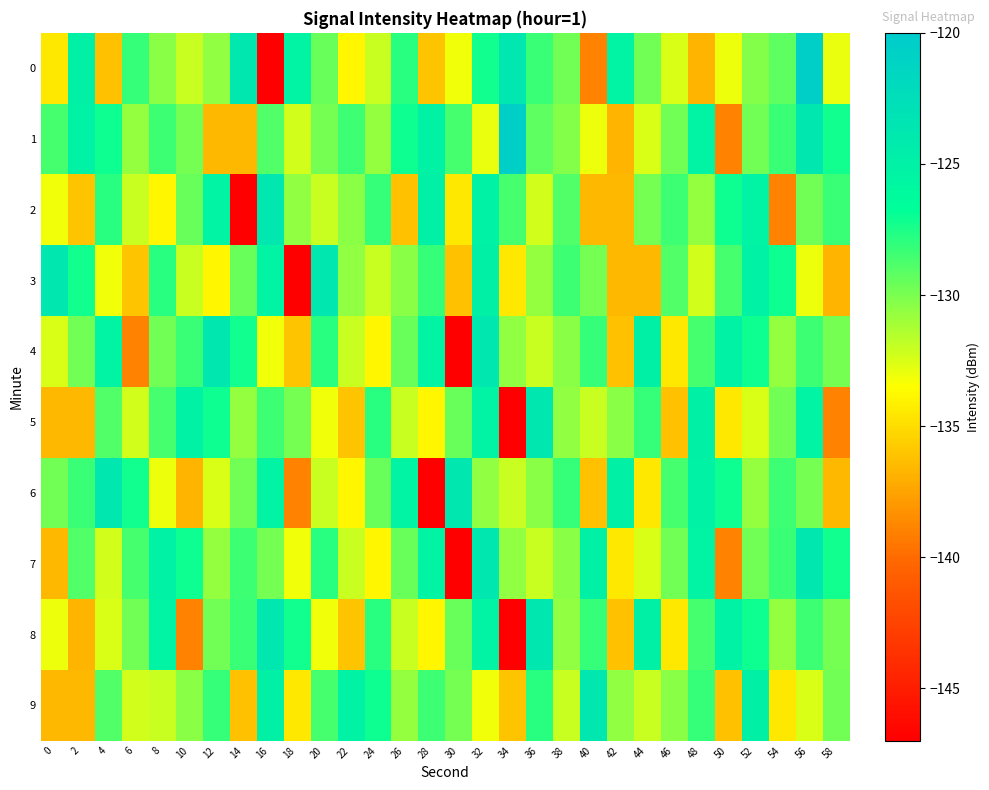

At which category is the sum across all series the highest?

32